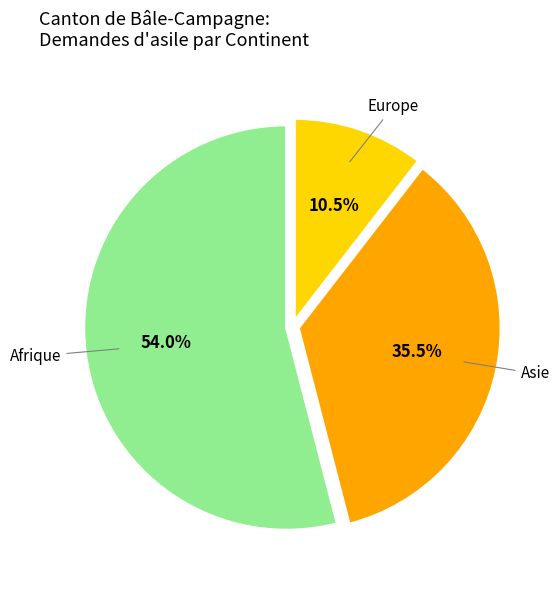

Does any single category account for the majority?

Yes